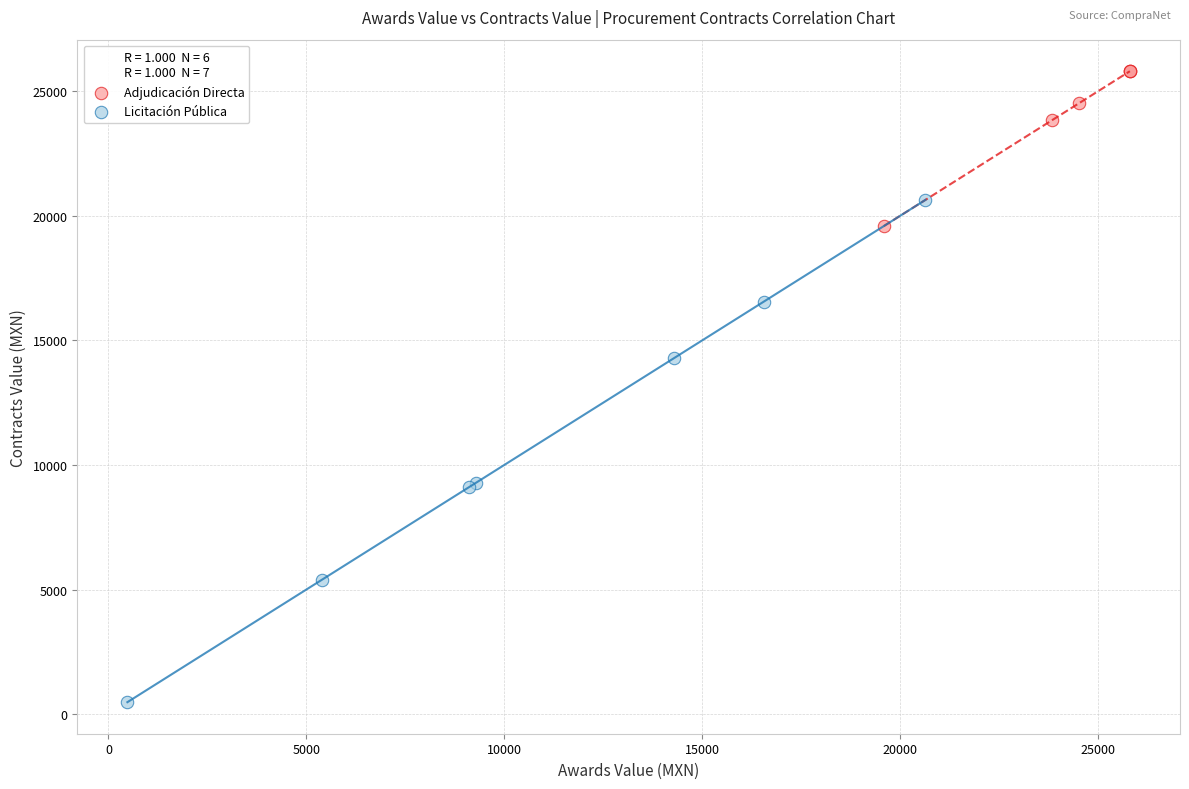

What are all the series names shown in the legend?

Adjudicación Directa, Licitación Pública